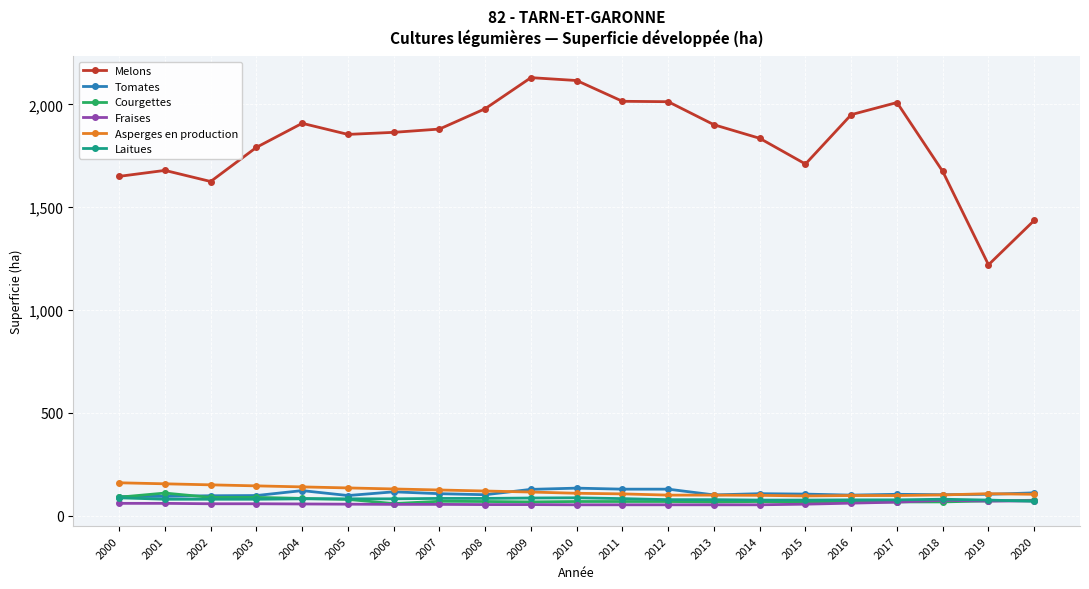

What is the minimum value shown in the chart?

53